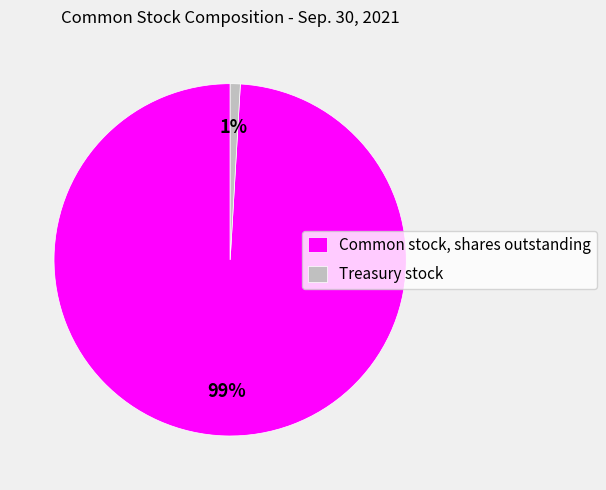

To the nearest percent, what portion does Treasury stock represent?

1%